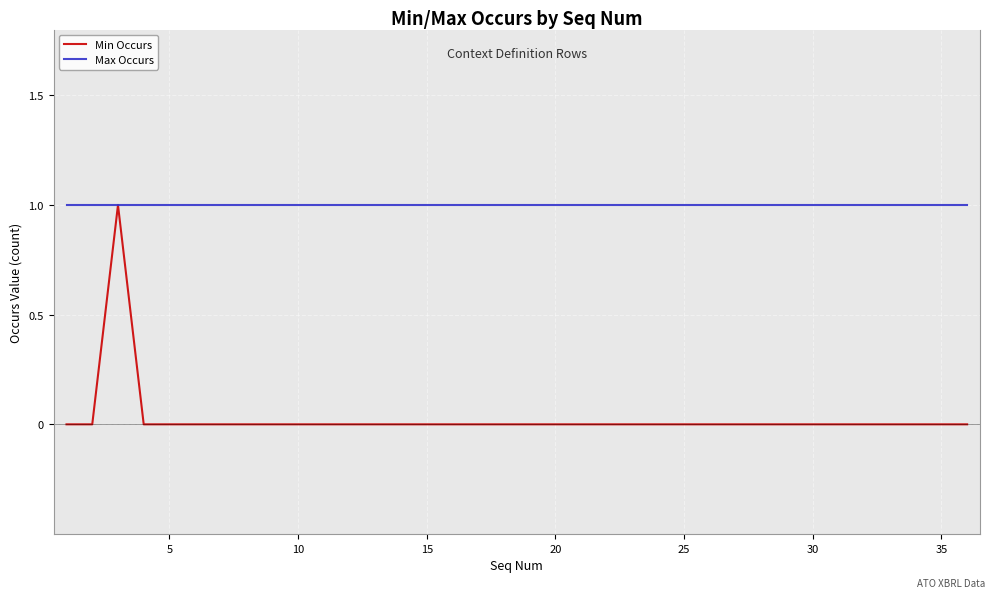

List the series in order of their overall mean, highest first.

Max Occurs, Min Occurs